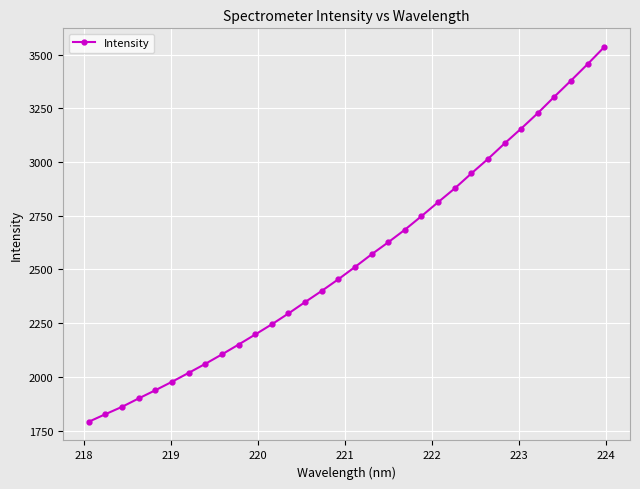

True or false: the data has more than 2 interior local peaks.

False